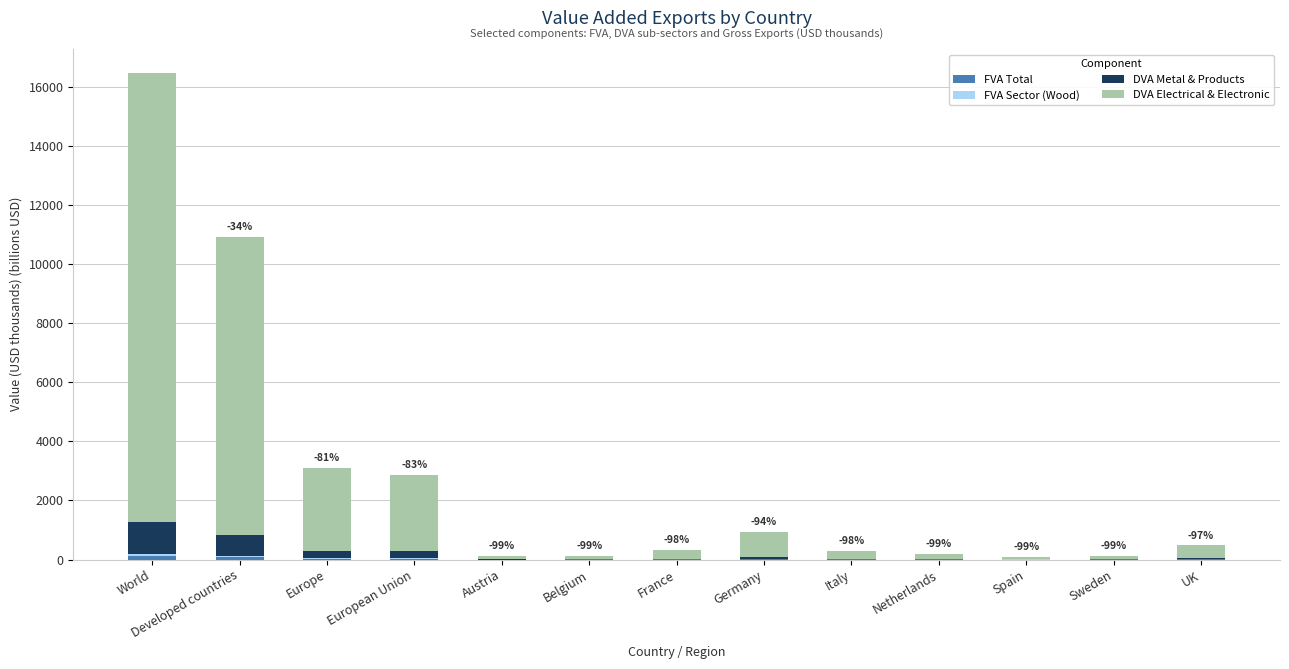

At which category is the sum across all series the highest?

World